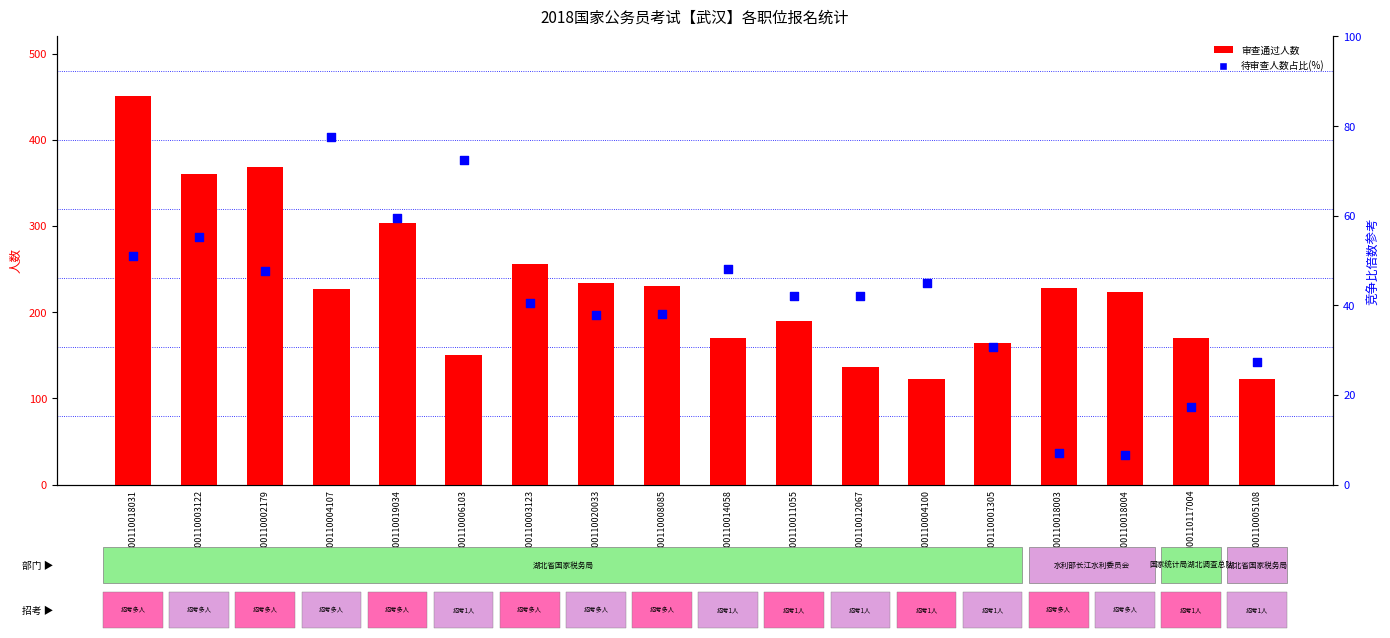

At how many categories does at least one series exceed 392?

1